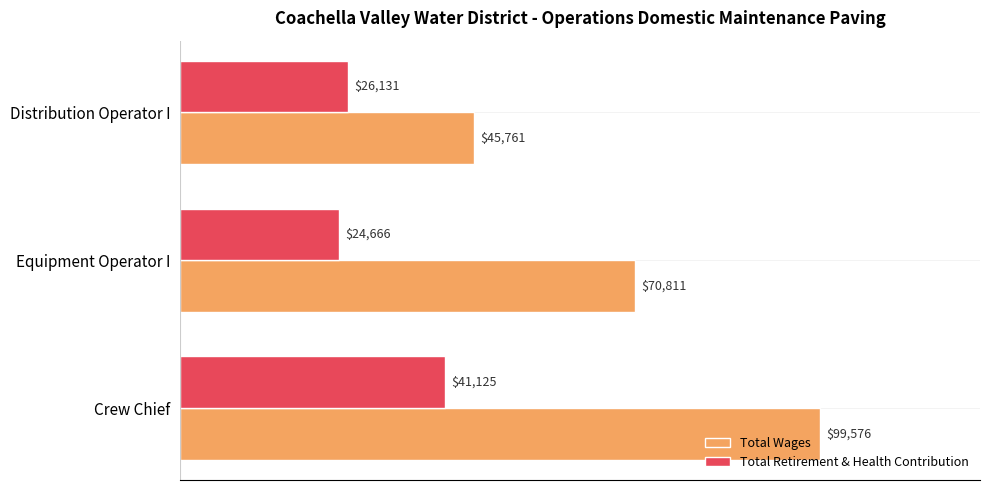

The Total Retirement & Health Contribution series shows 8238 at Distribution Operator I. True or false?

False